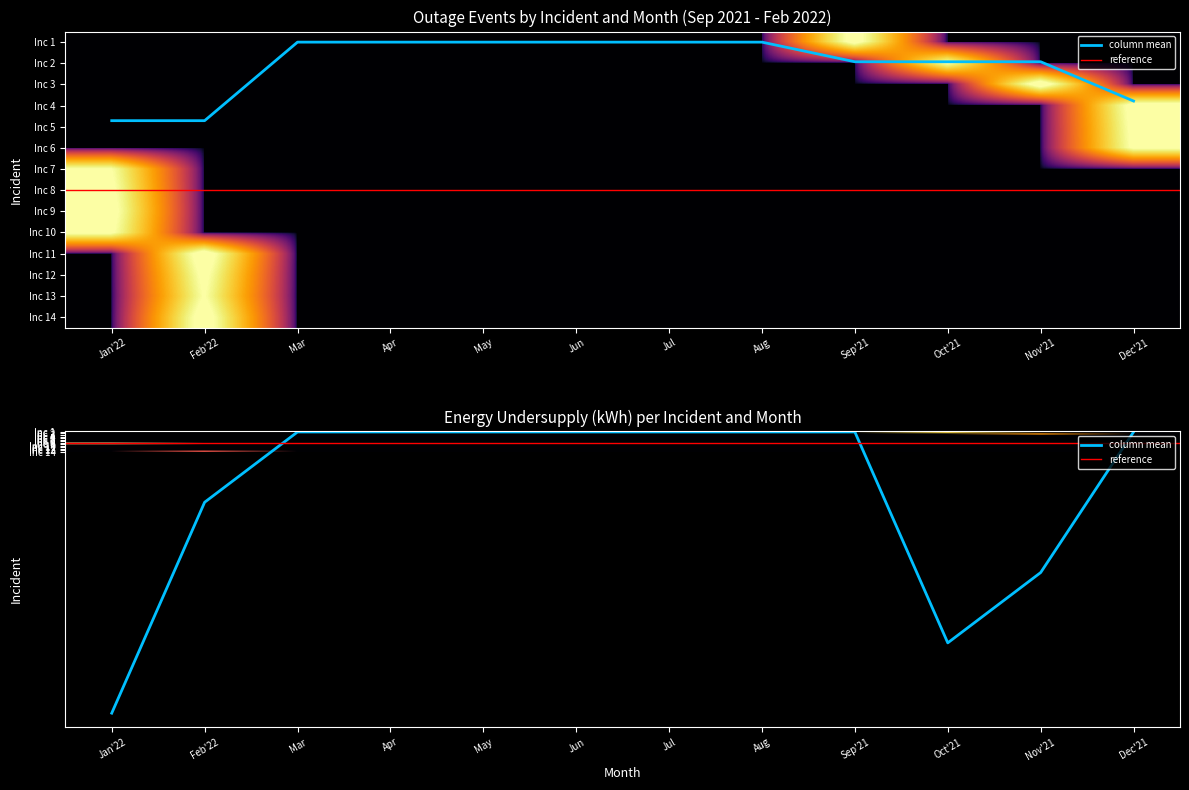

The value of Incident 12 at Jul is -0.5. True or false?

False